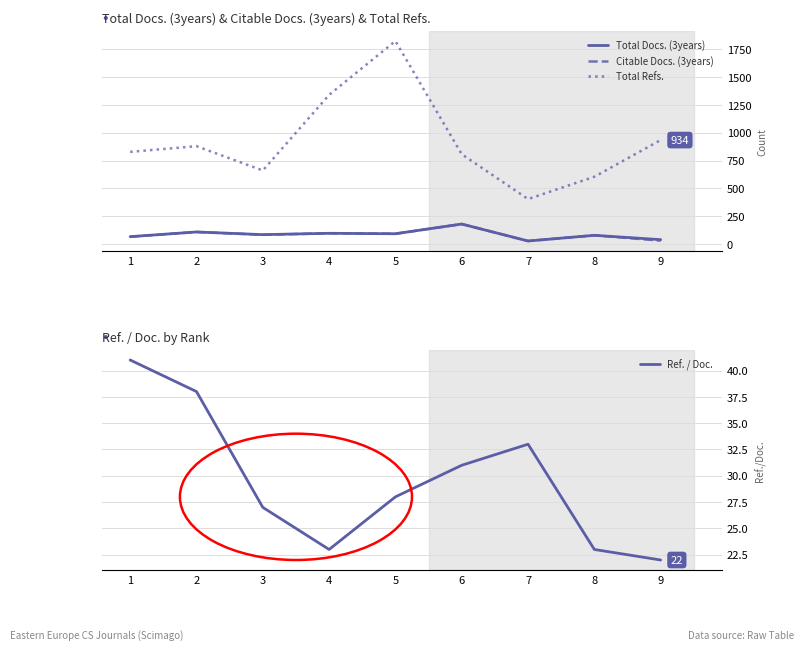

Does the chart display data point markers on the line(s)?

No